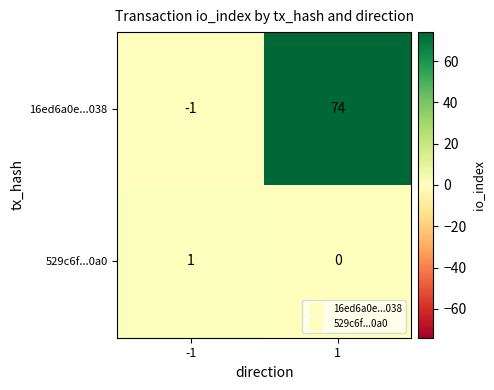

List the series in order of their overall mean, highest first.

16ed6a0e...038, 529c6f...0a0